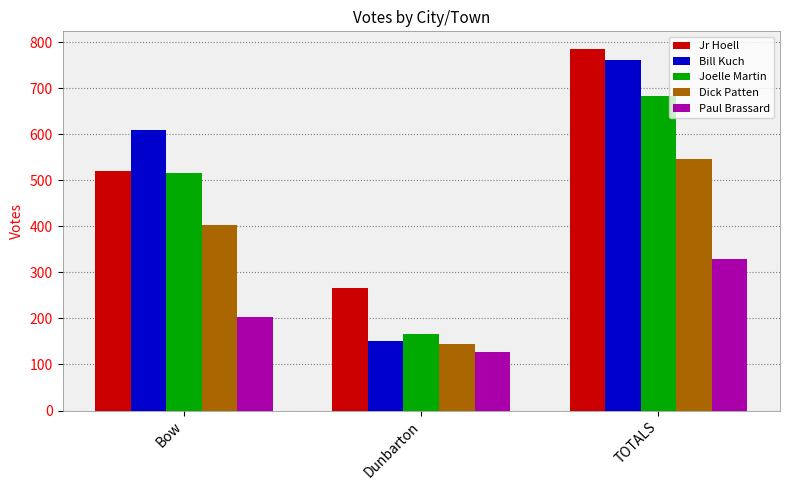

What is the sum of all Dick Patten values?

1094